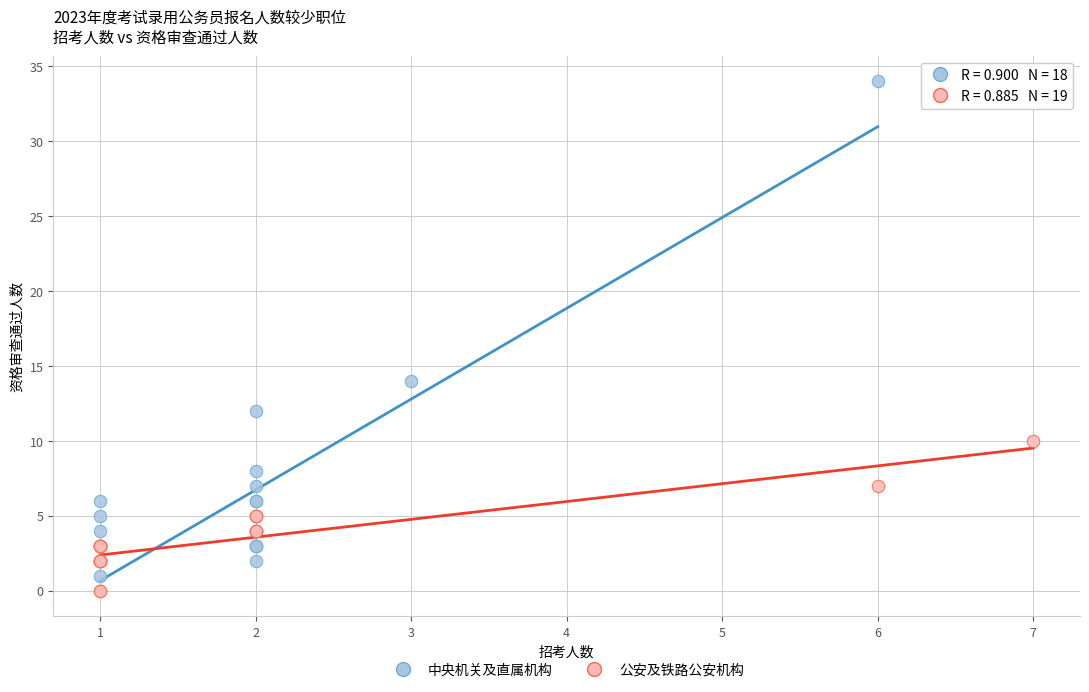

Which series has the largest Y range (max minus min)?

中央机关及直属机构